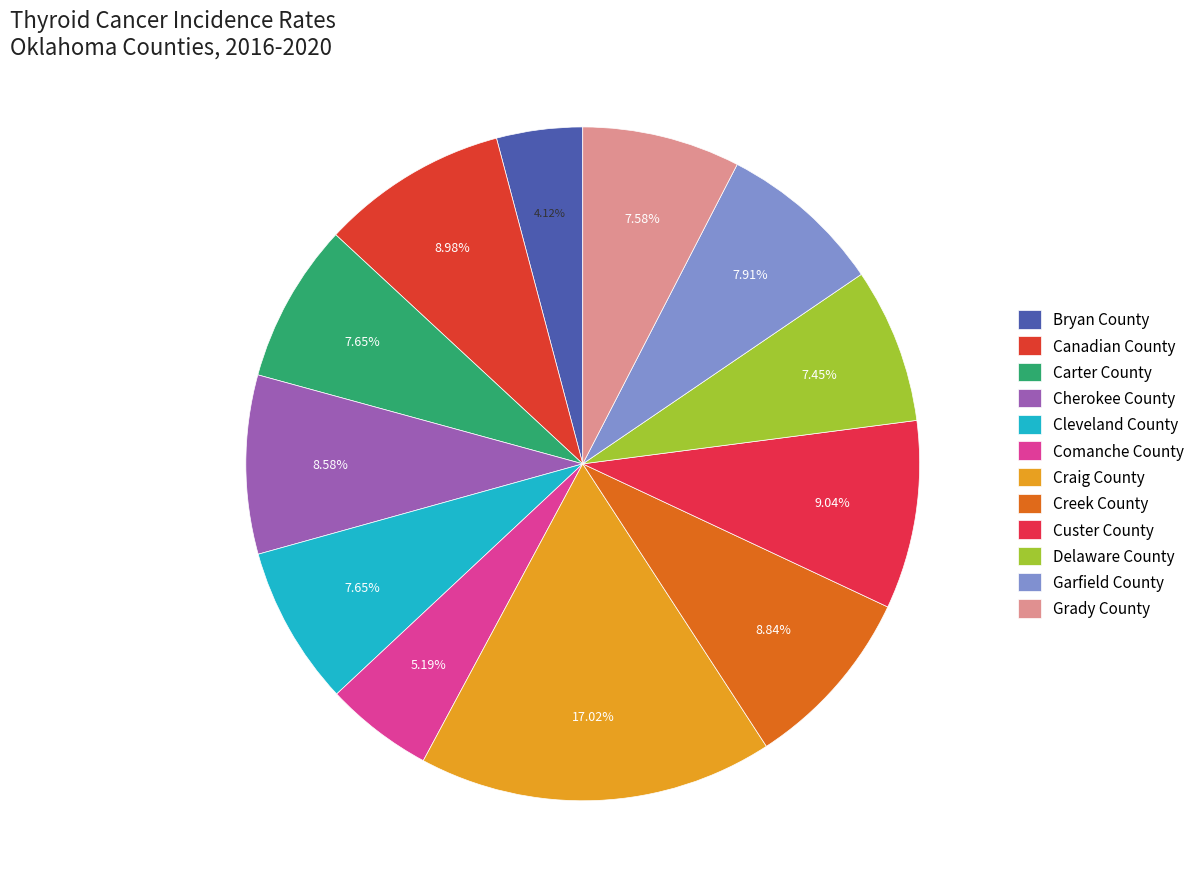

What is the largest slice in the pie chart?

Craig County